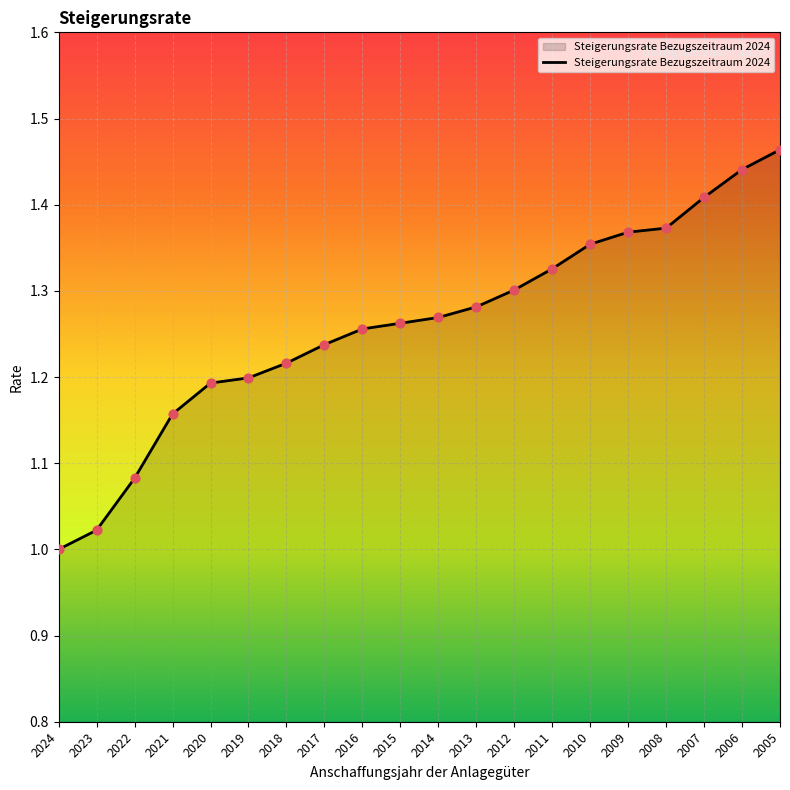

Between 2014 and 2022, which is larger?

2014